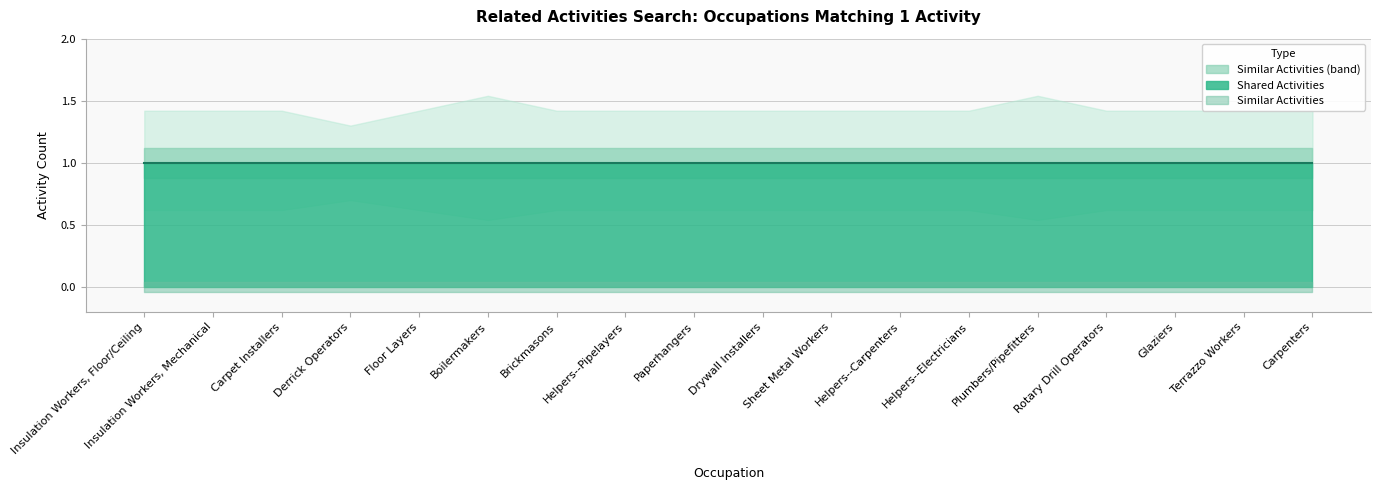

Read the Shared Activities value at Boilermakers.

1